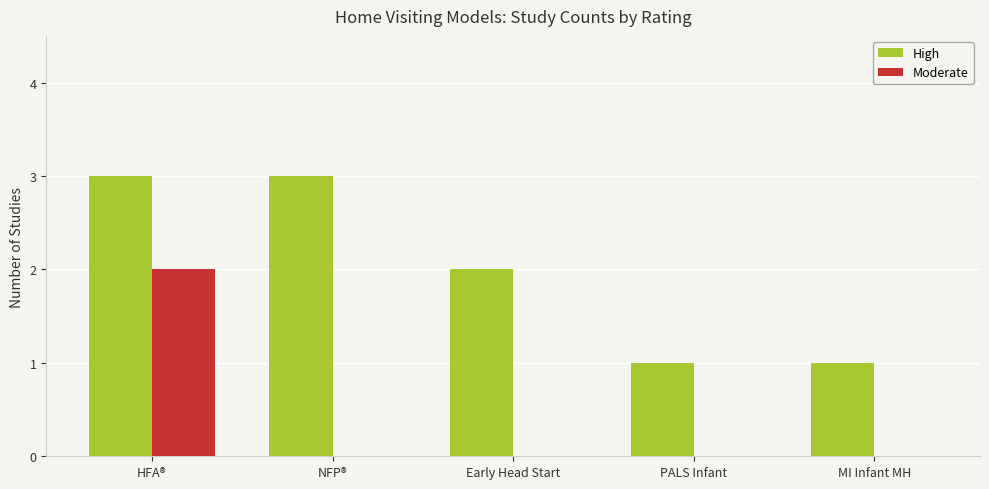

Which series has the largest total across all categories?

High